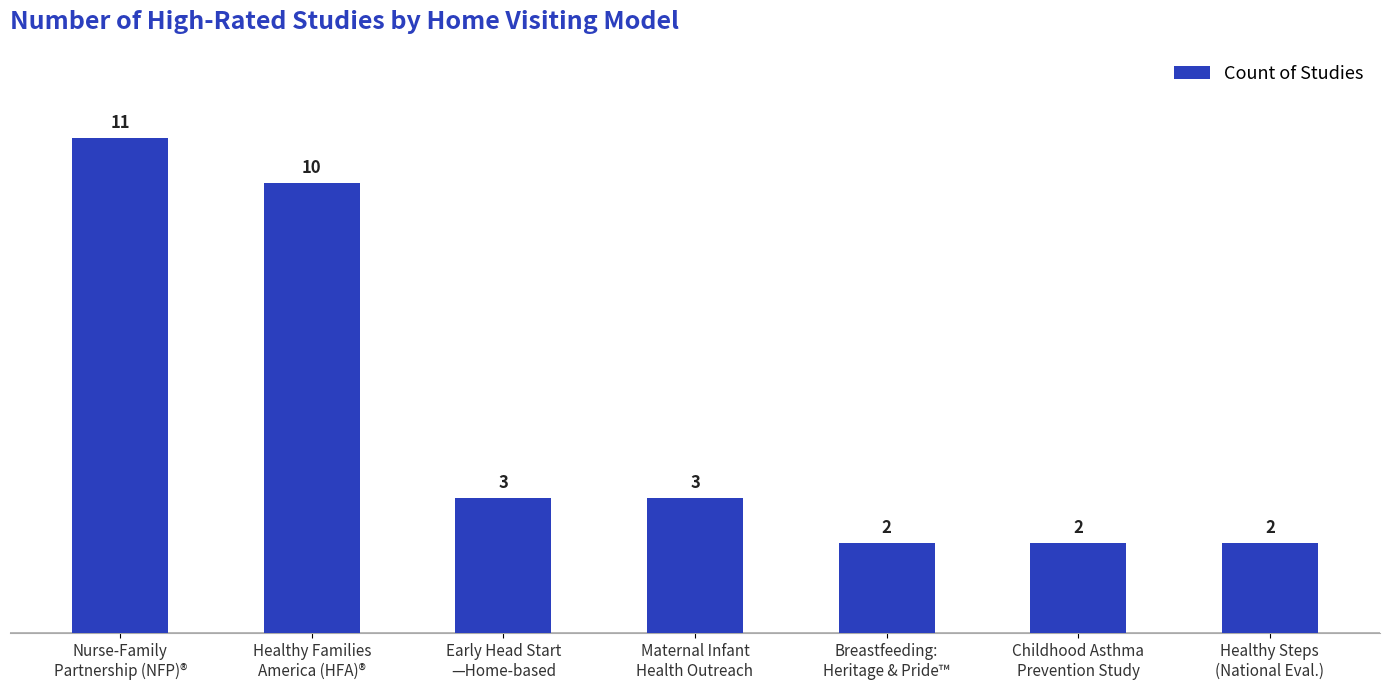

What is the value of the 6th bar from the left?

2